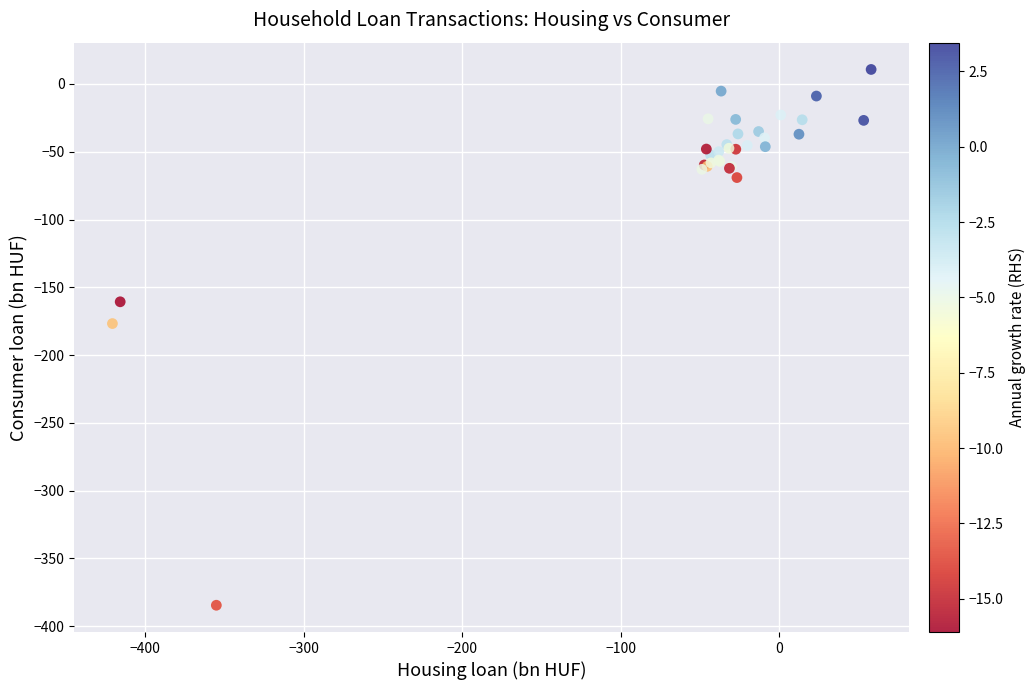

What Y value in the scatter plot is closest to -186?

-176.7